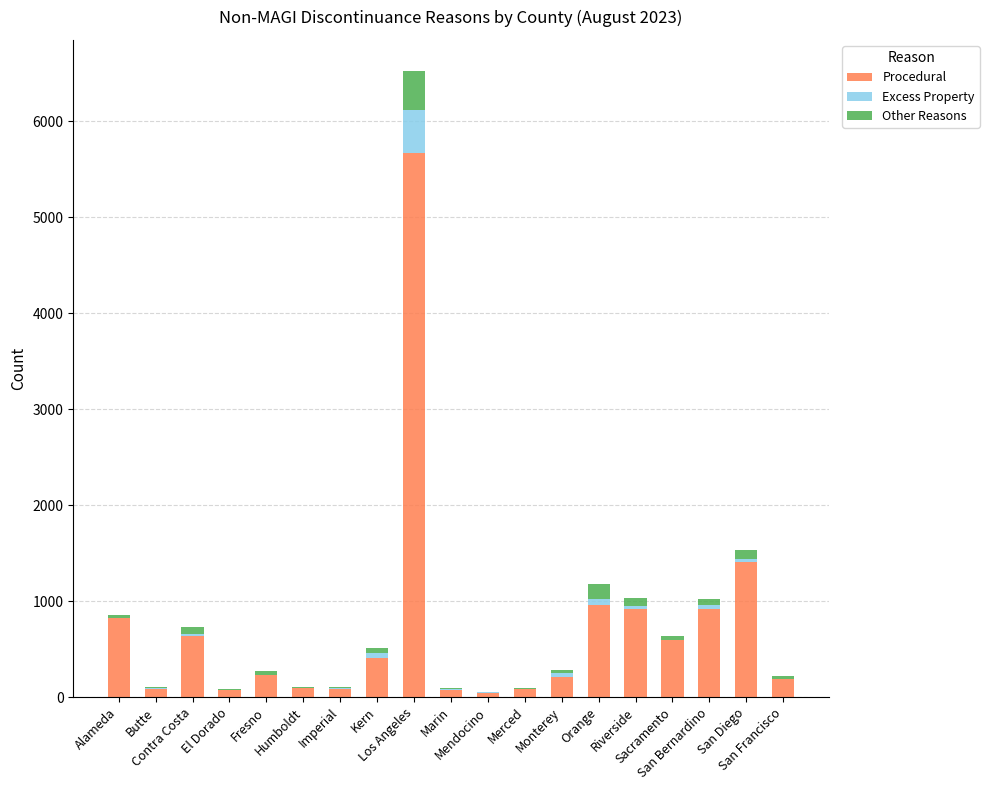

Are the bars grouped side by side (vs. stacked)?

No